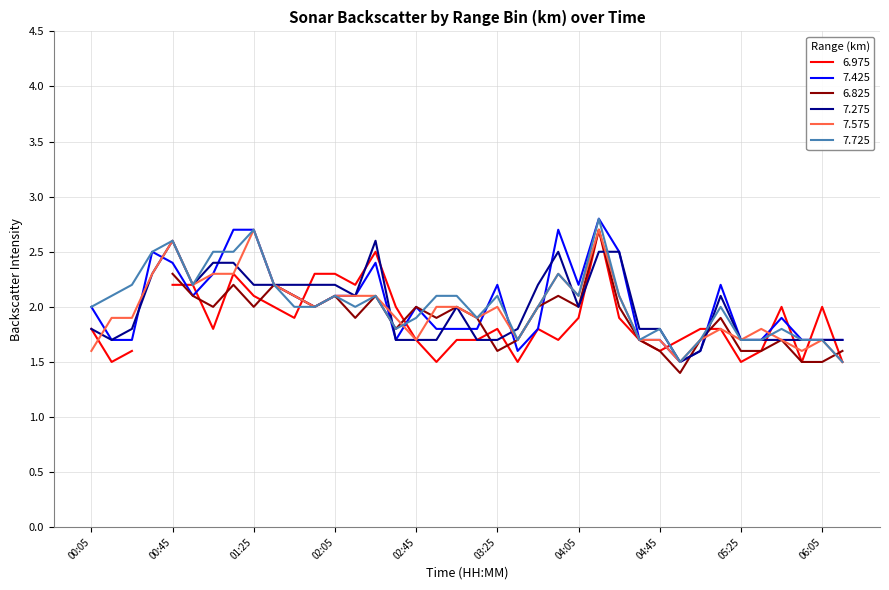

What is the difference between the second highest and minimum values in the 7.725 series?

1.2